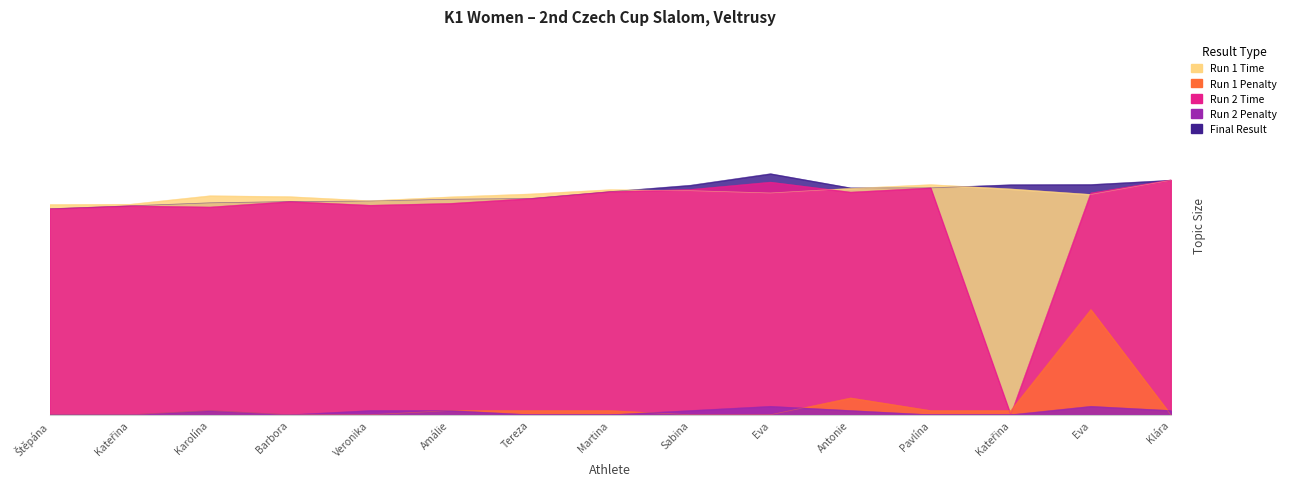

Is it true that Final Result equals 21.6 at Veronika?

False